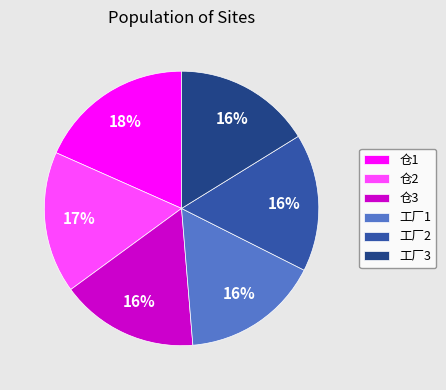

Is the sum of 仓3 and 工厂1 greater than half?

No